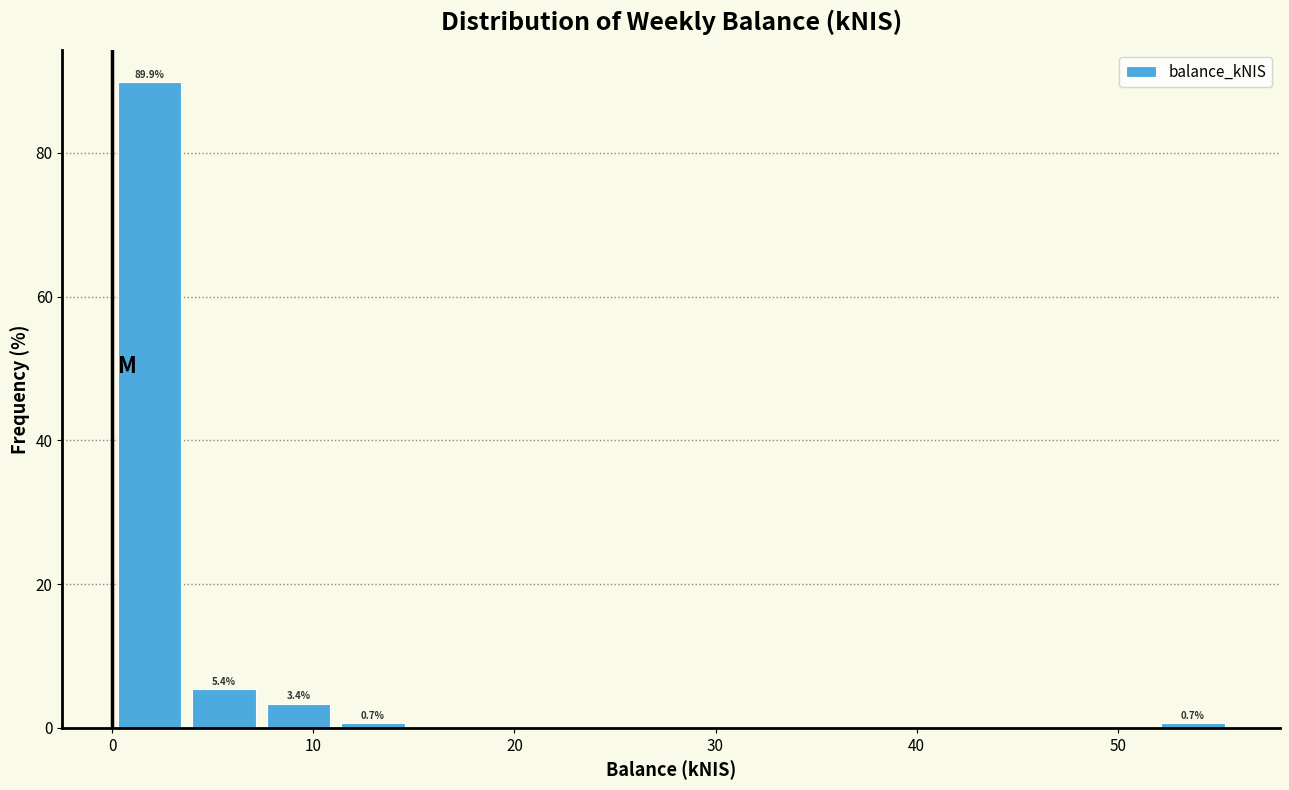

Read against the x-axis, roughly where is the centre of the tallest bar?

2